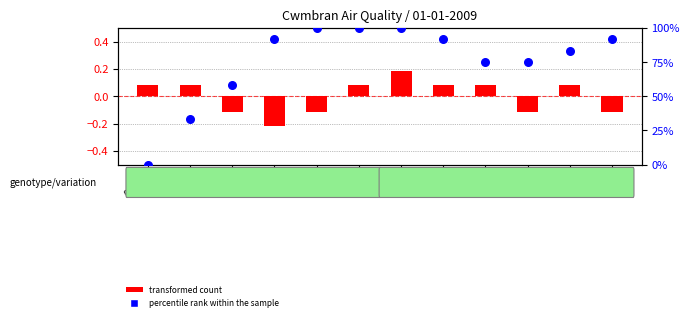

What are all the series names shown in the legend?

transformed count, percentile rank within the sample